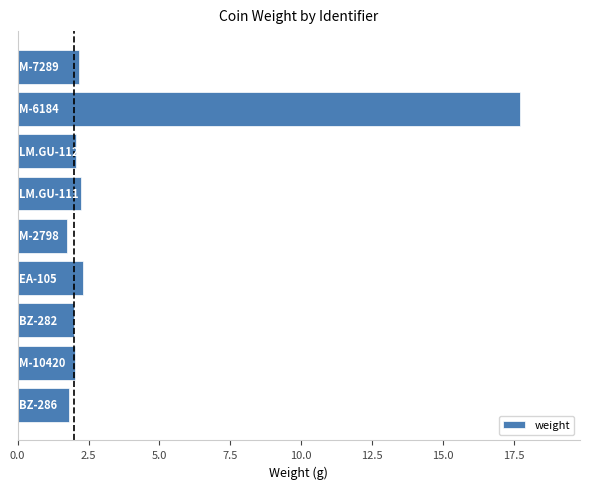

What is the average value?

3.8